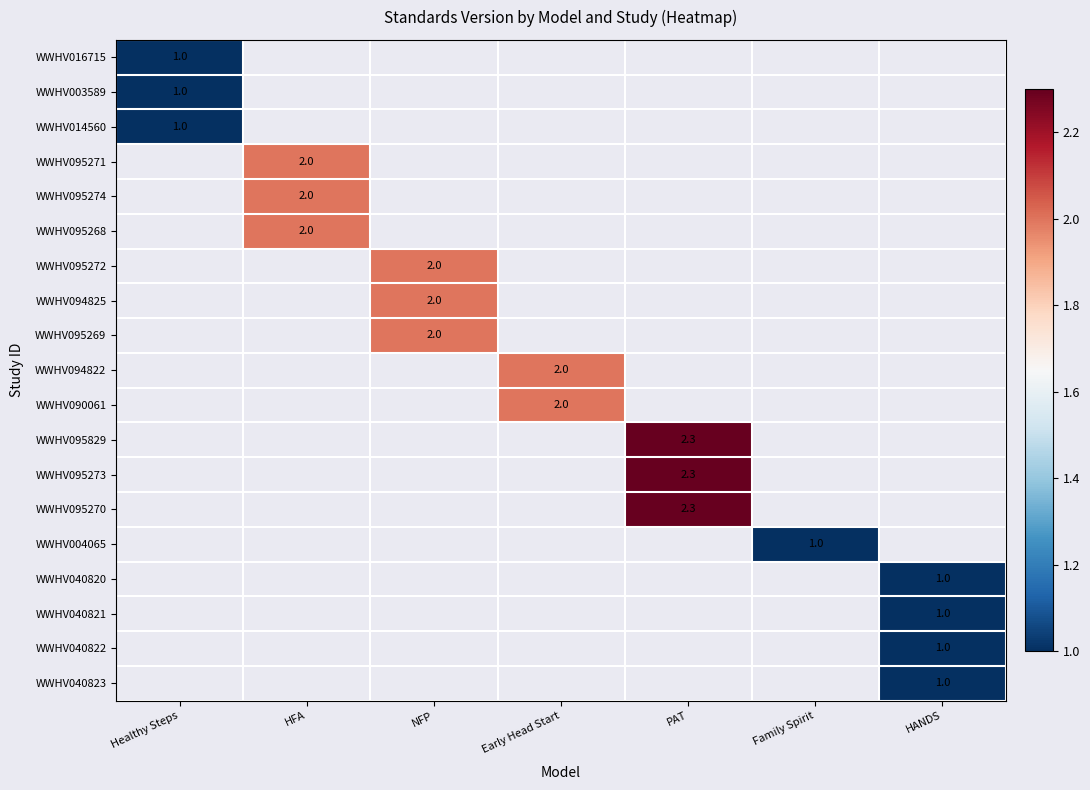

What is the minimum value shown in the chart?

1.0